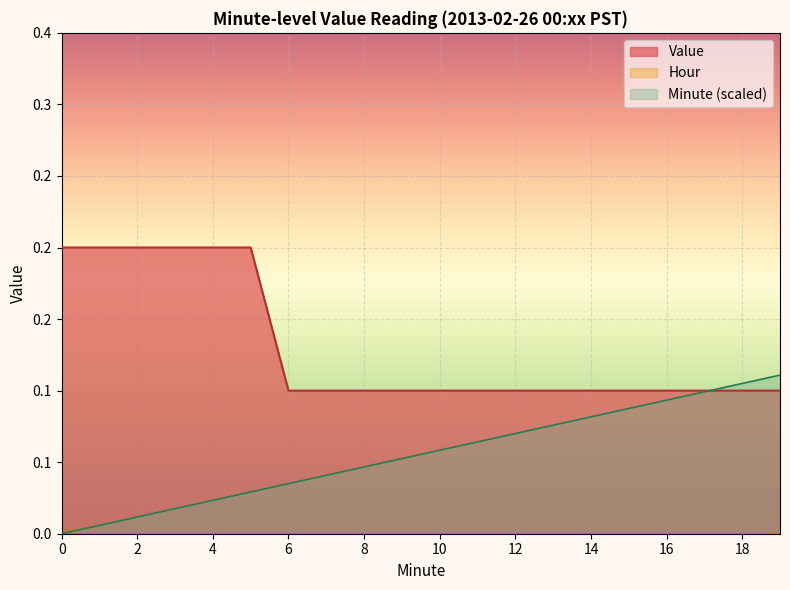

How many series are shown in this chart?

2